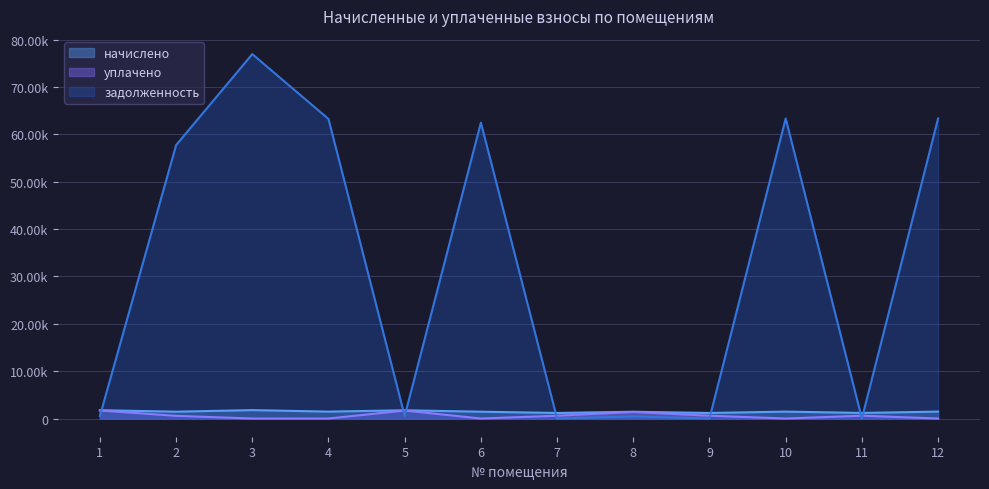

What is the difference between the maximum and second lowest values in the начислено series?

596.2